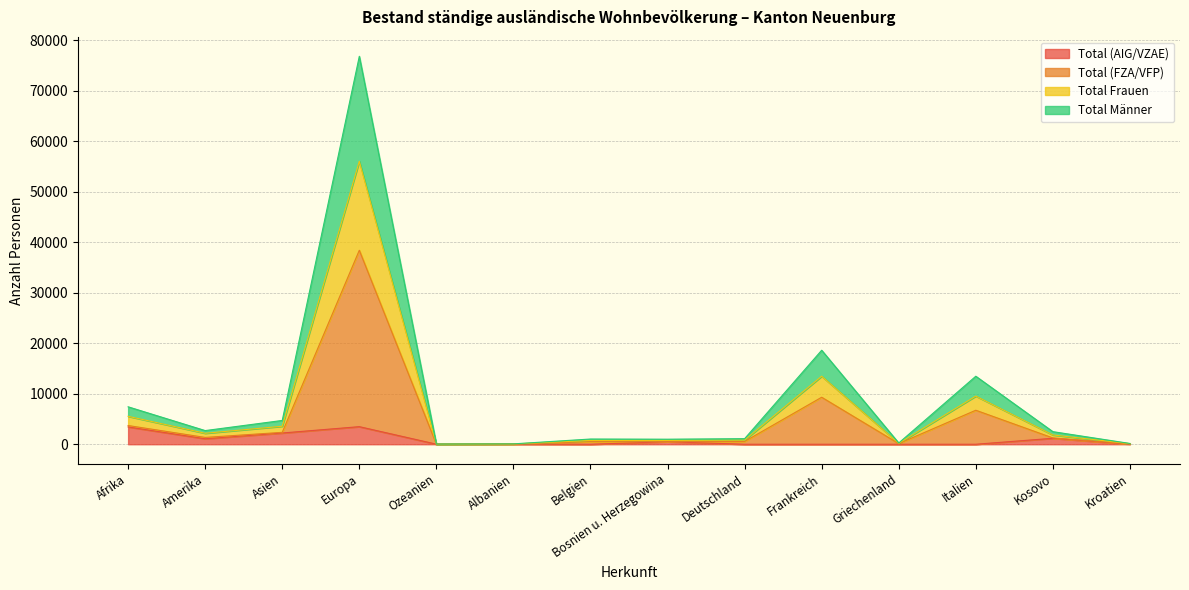

Reading left to right, transcribe all the data shown in this chart.

Total (AIG/VZAE): 3432	1090	2226	3483	16	30	0	493	0	0	0	0	1181	0
Total (FZA/VFP): 3707	1353	2357	38415	21	37	517	500	552	9308	124	6735	1247	78
Total Frauen: 5530	2172	3564	56038	31	61	752	756	813	13472	188	9536	1838	116
Total Männer: 7414	2706	4714	76830	42	74	1034	1000	1104	18616	248	13470	2494	156